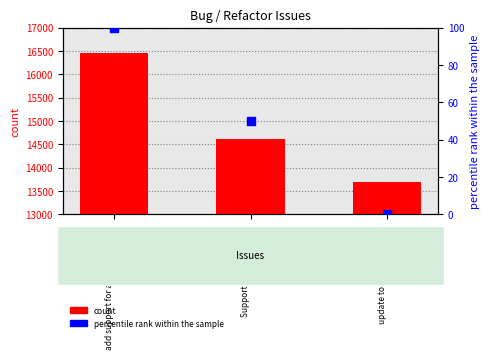

At which category is the sum across all series the highest?

add support for applicable rpms